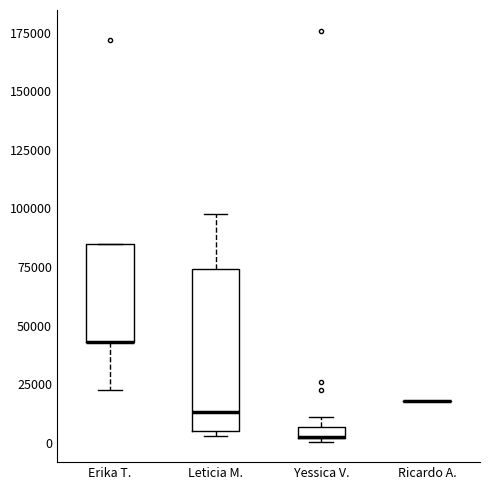

Where is the lower edge of the box for Leticia M. on the y-axis? The values are not printed on the chart, so give them approximately, as read against the axis.

5000